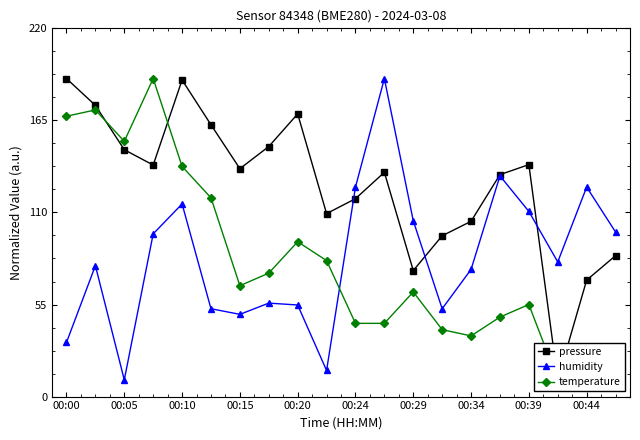

What is the lowest value of the humidity series?

10.0